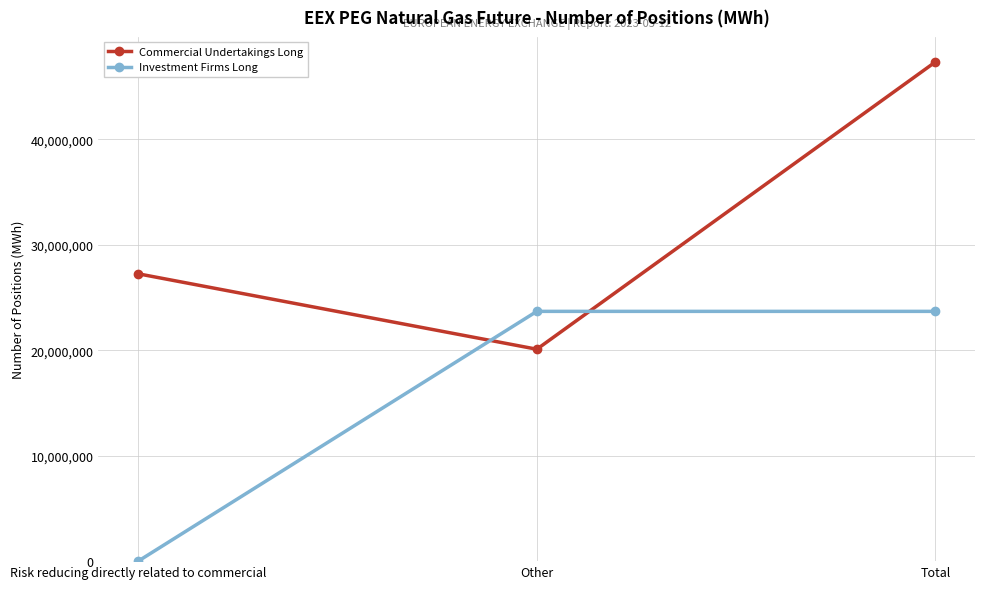

What is the value of the Commercial Undertakings Long point at the 3rd from the left?

47352874